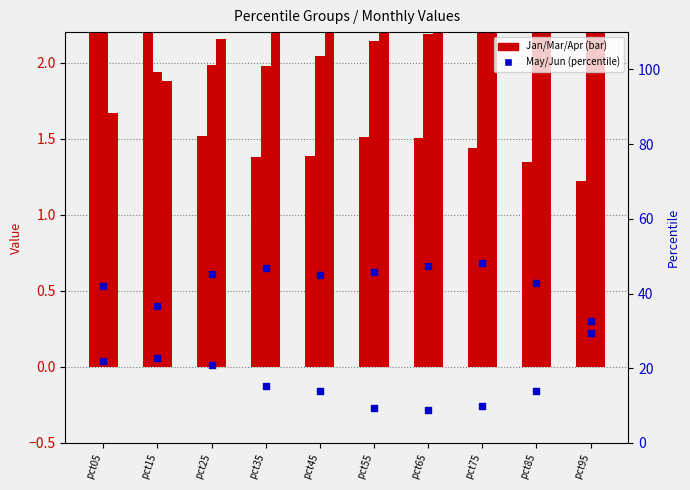

Is the value of May at pct65 greater than the value of Jan at pct75?

Yes